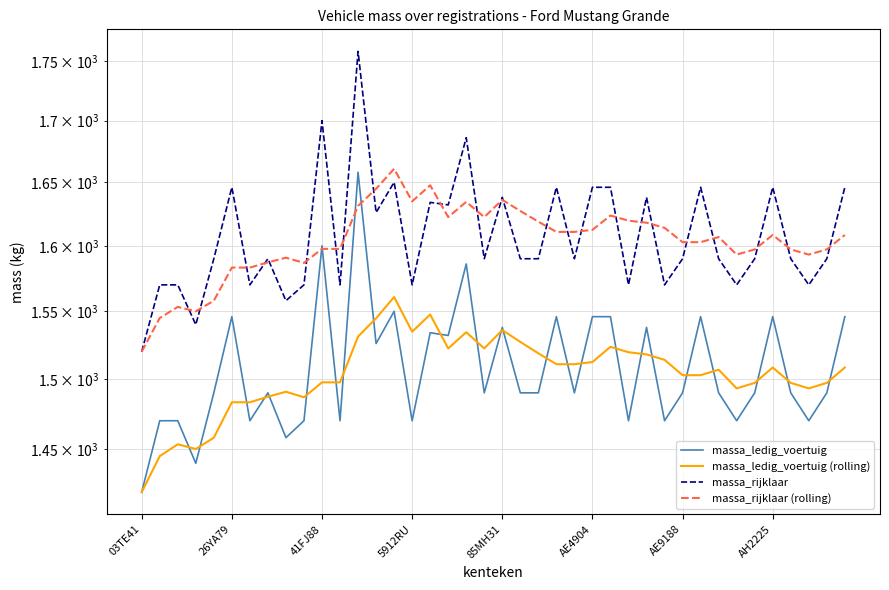

What is the difference between the highest and lowest values at 12?

226.8